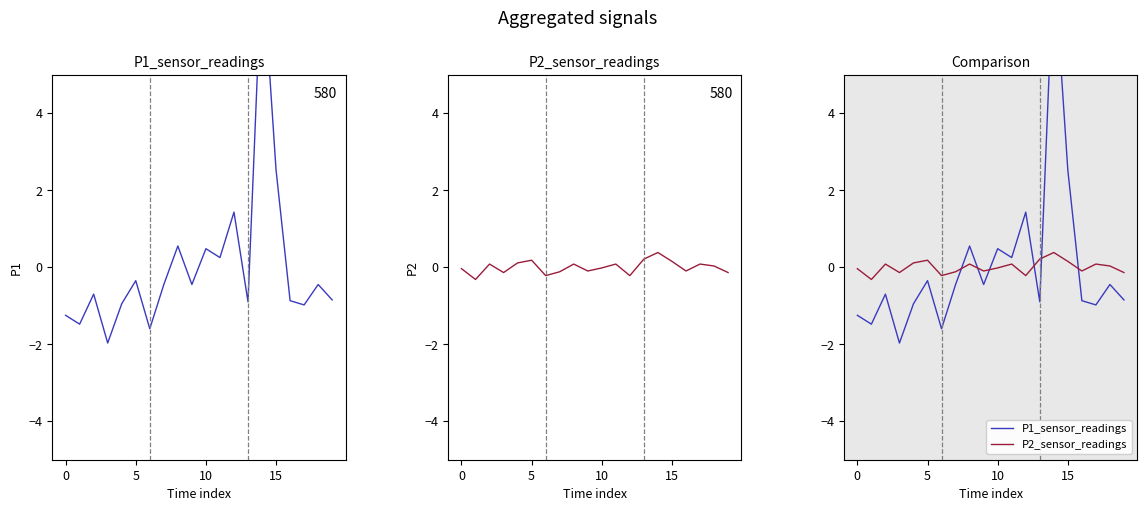

How many categories are shown in the chart?

20